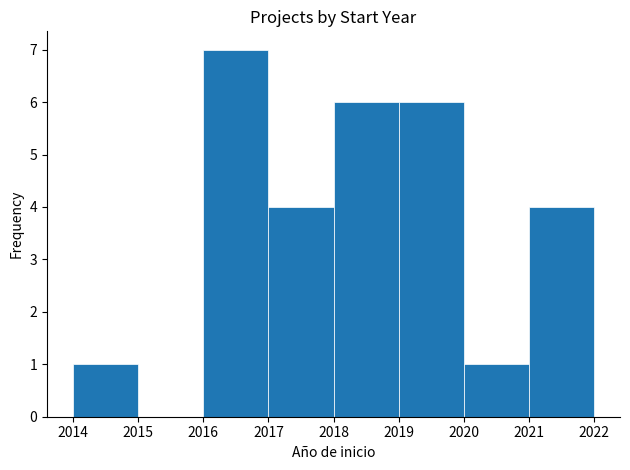

Reading left to right, transcribe this chart: for each bar, give the range it covers on the x-axis and its height. The values are not printed on the chart, so give them approximately, as read against the axis.

2014 to 2015: 1
2015 to 2016: 0
2016 to 2017: 7
2017 to 2018: 4
2018 to 2019: 6
2019 to 2020: 6
2020 to 2021: 1
2021 to 2022: 4